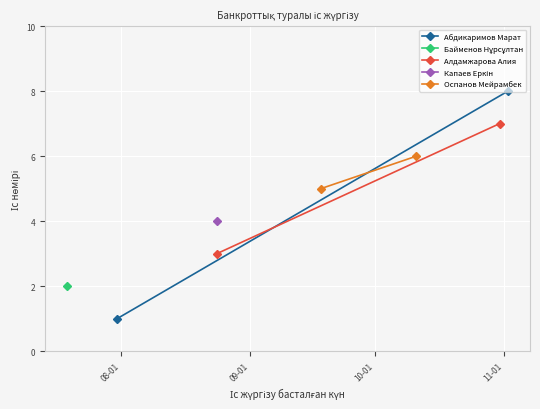

How many data points in Абдикаримов Марат are less than 8?

1